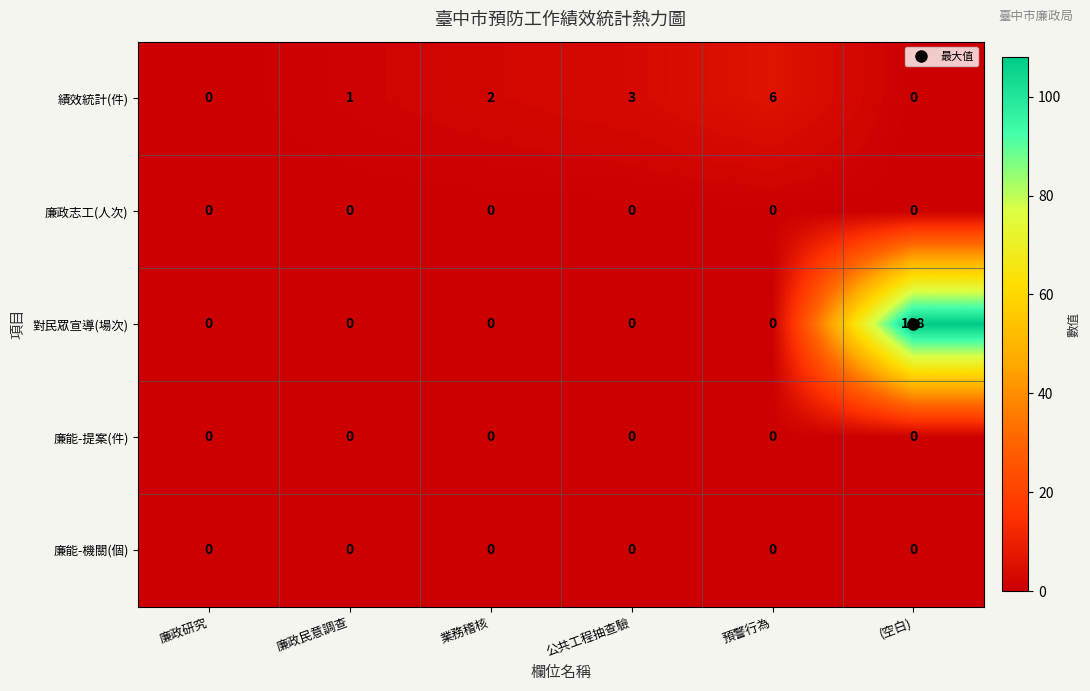

What is the total value across all series at 公共工程抽查驗?

3